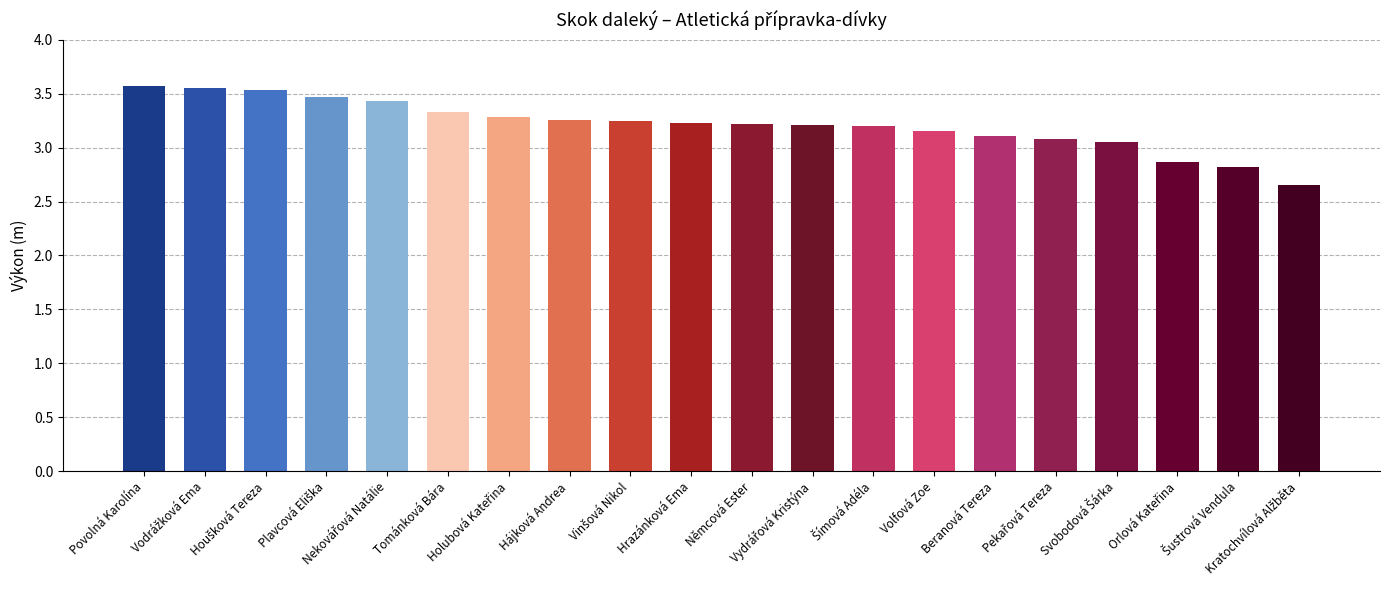

What is the difference between the maximum and minimum values?

0.9